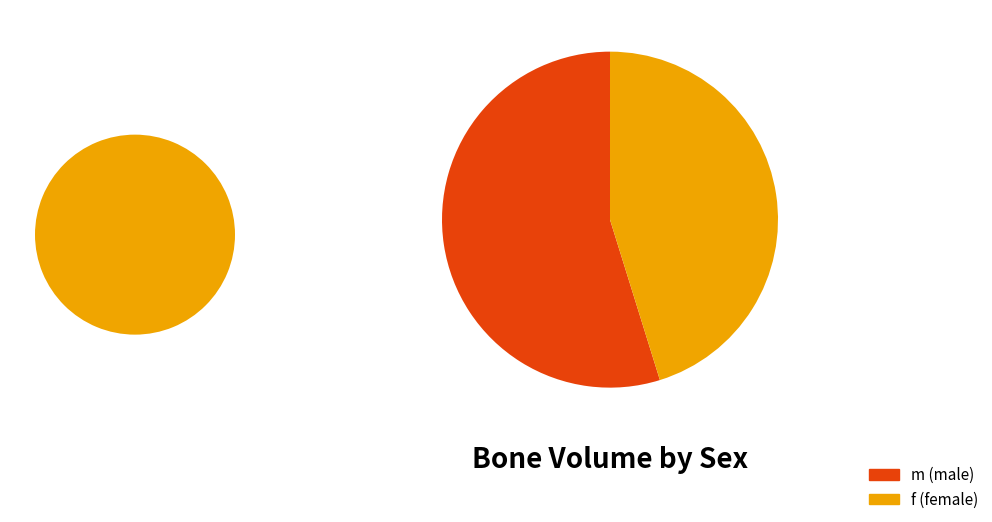

What percentage is the f slice, to the nearest percent?

45%